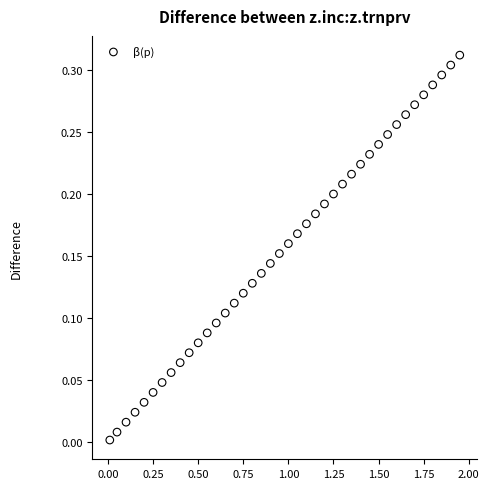

What is the range of X values (max minus min)?

1.9